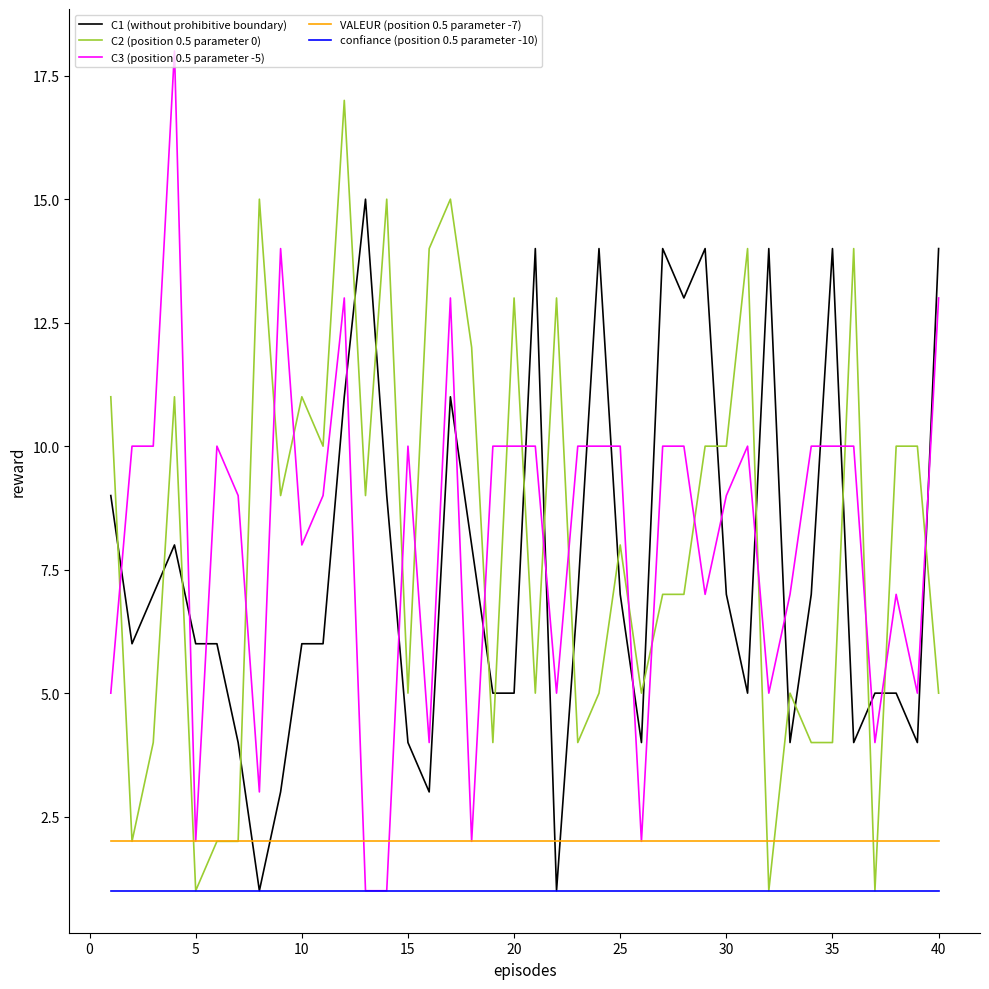

How many distinct data groups are displayed?

5